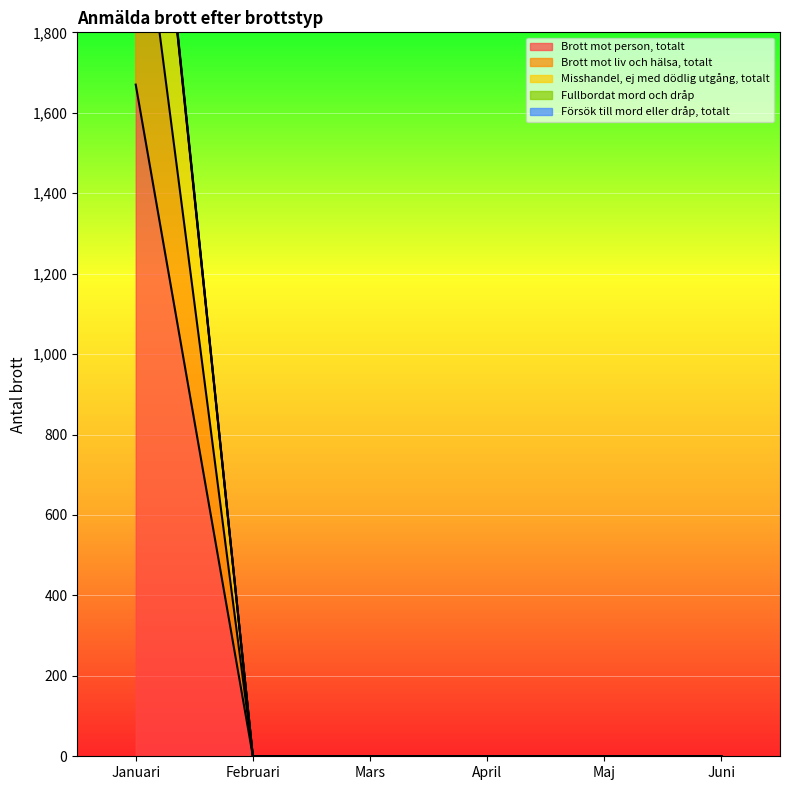

Rank the series at Maj from lowest to highest value.

Brott mot person, totalt, Brott mot liv och hälsa, totalt, Misshandel, ej med dödlig utgång, totalt, Fullbordat mord och dråp, Försök till mord eller dråp, totalt